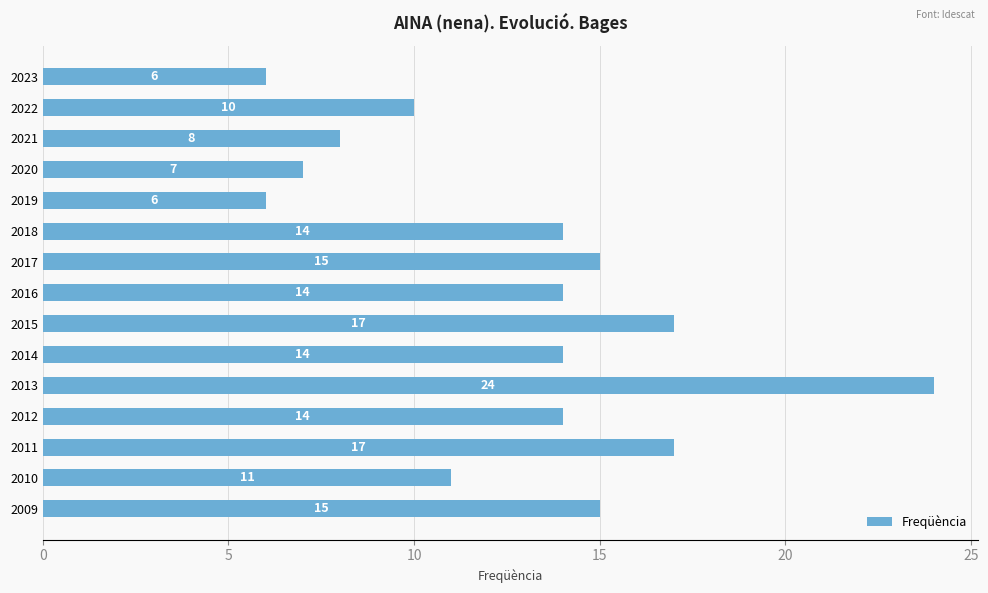

What is the greatest value displayed?

24